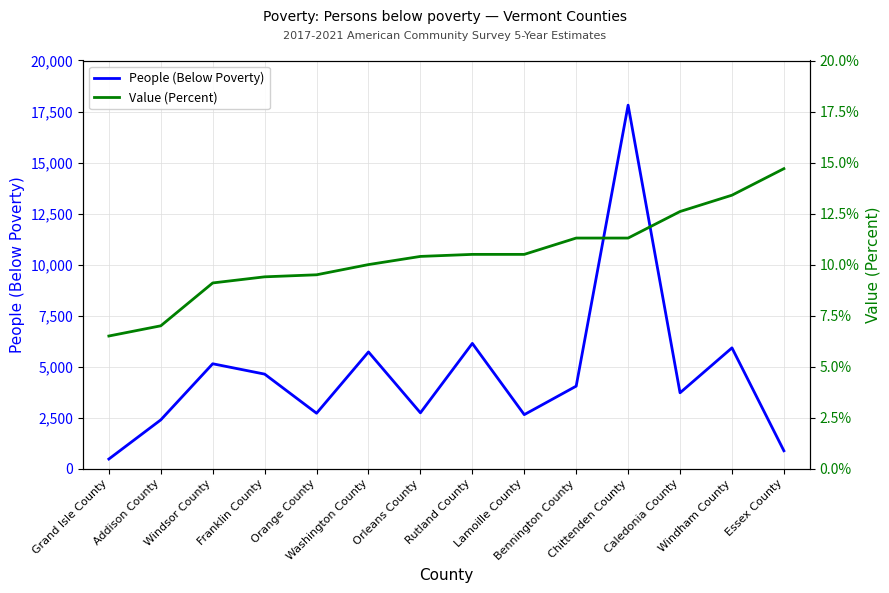

At which label does People (Below Poverty) reach its minimum?

Grand Isle County